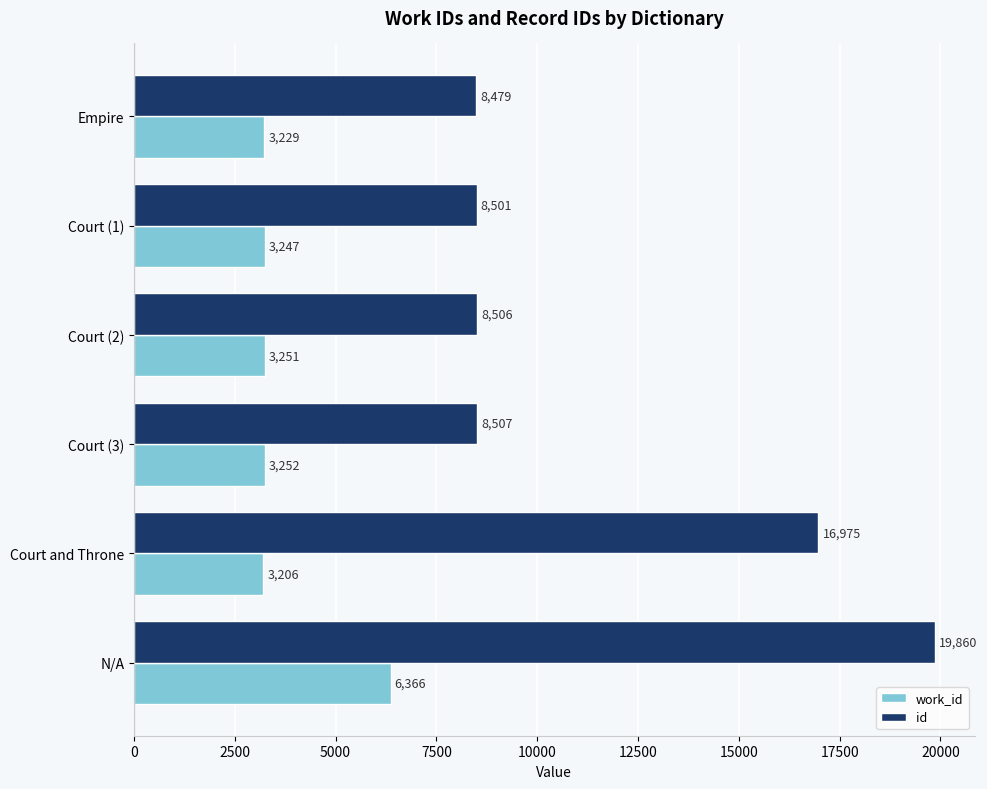

What is the average value of the id series?

11805